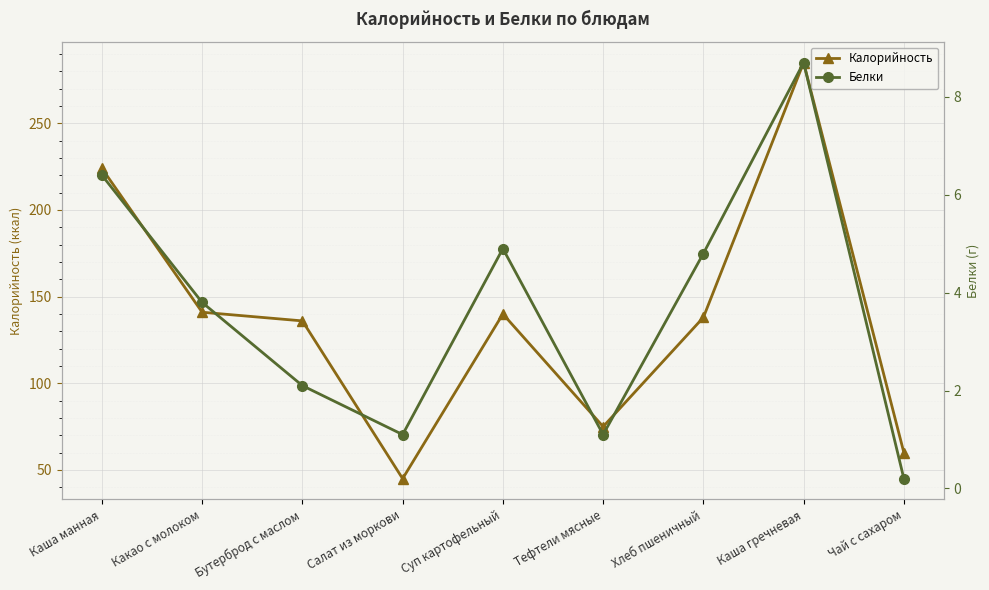

What is the difference between the second highest and second lowest values in the Белки series?

5.3